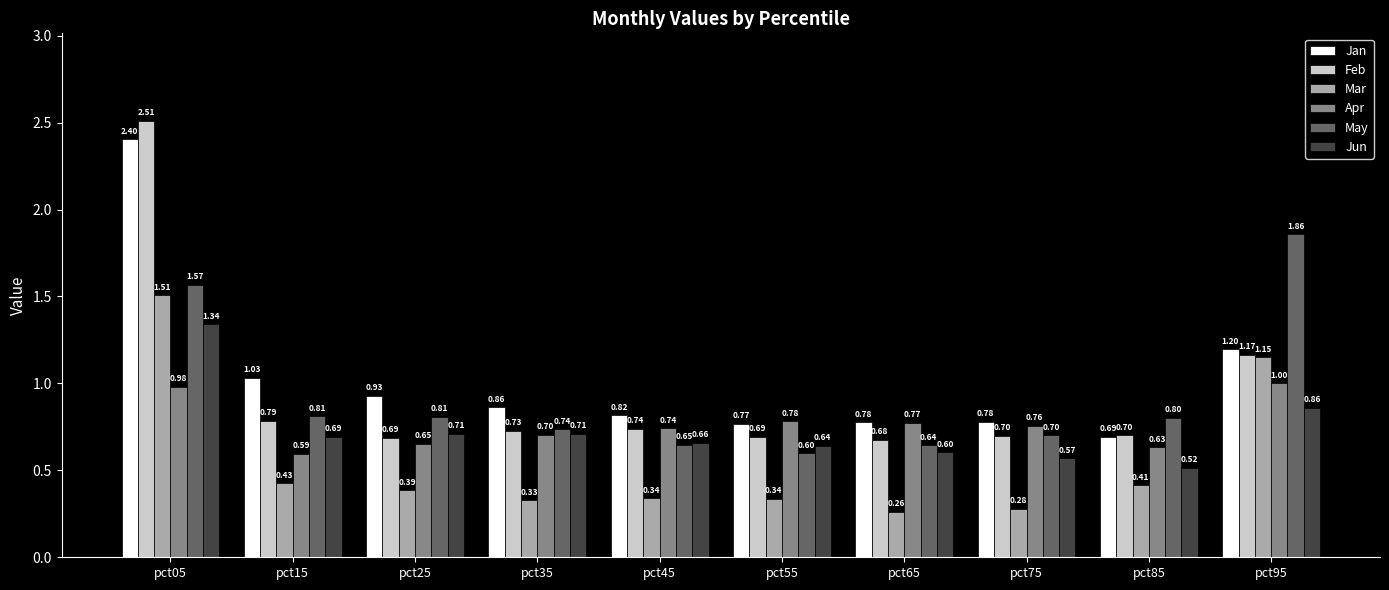

What is the sum of the Apr values at pct85 and pct65?

1.4